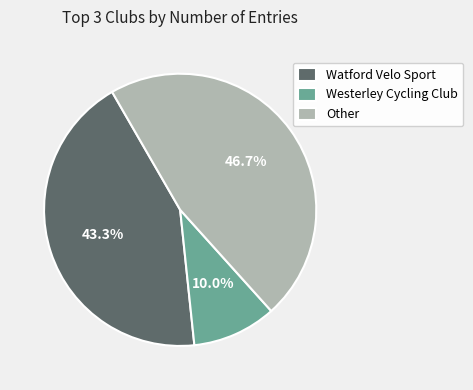

To the nearest percent, what percentage of the pie is Westerley Cycling Club?

10%